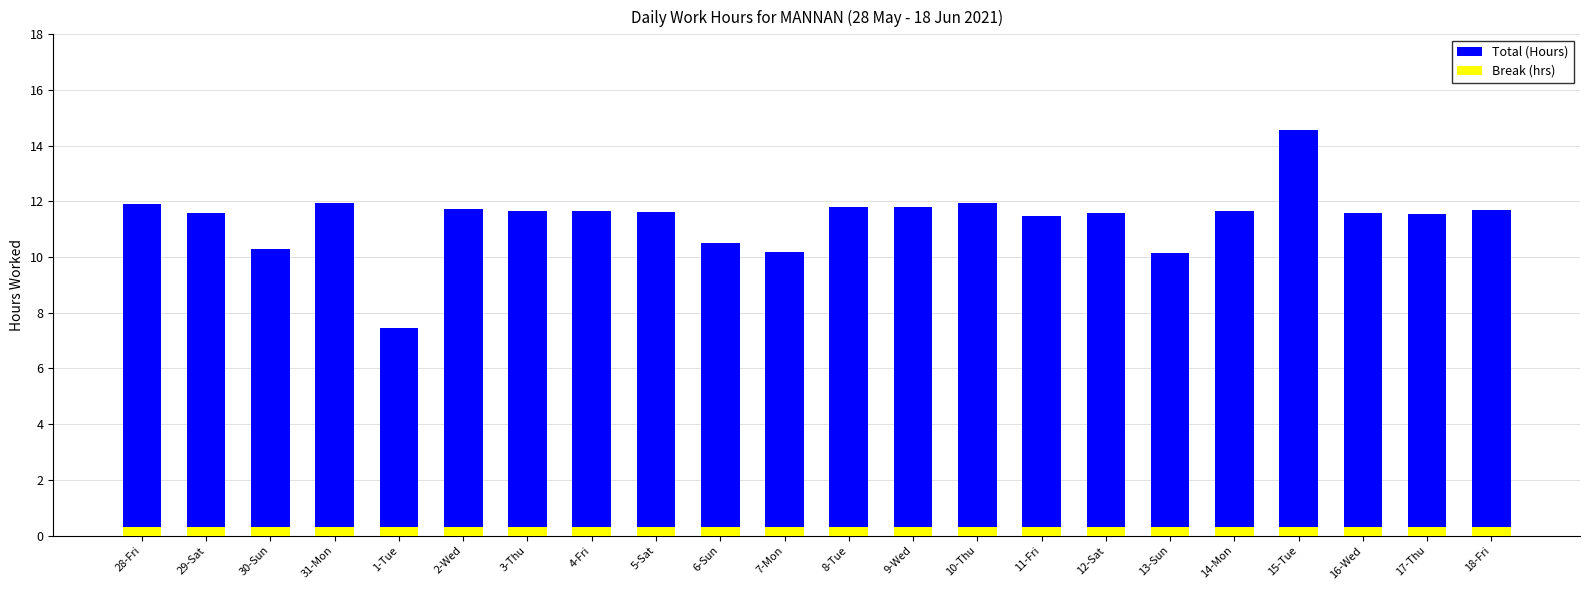

At which label does Break (hrs) reach its minimum?

28-Fri